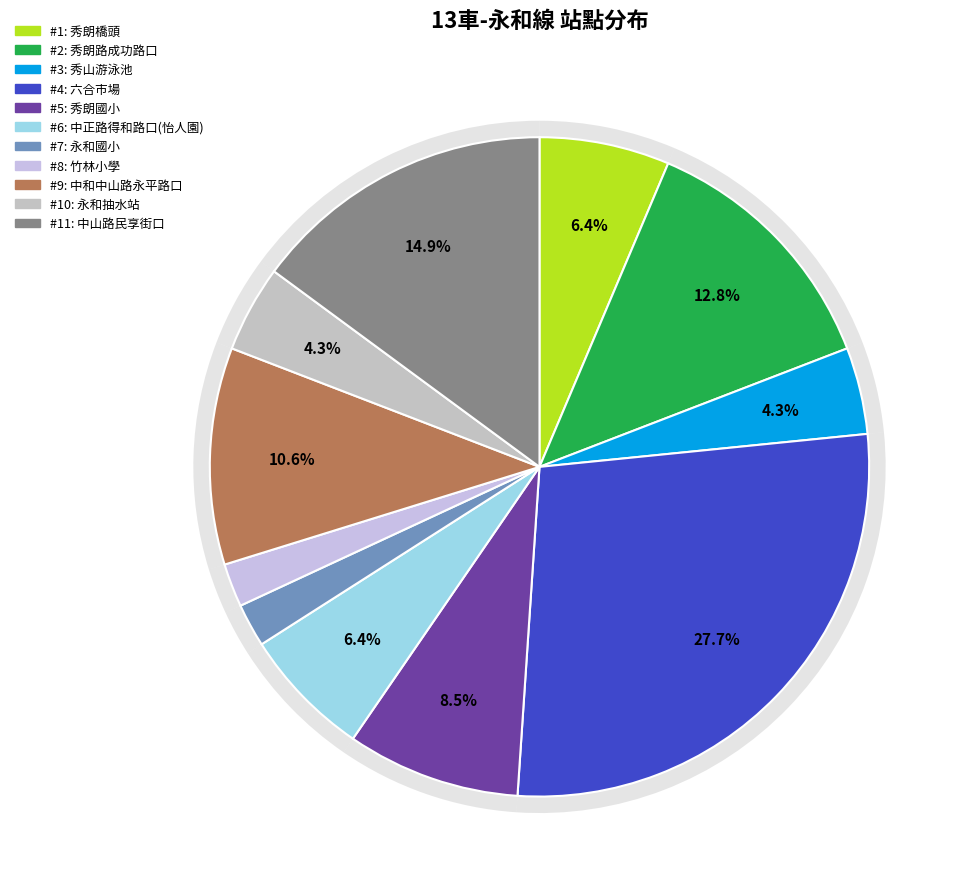

What percentage is the 秀山游泳池 slice, to the nearest percent?

4%